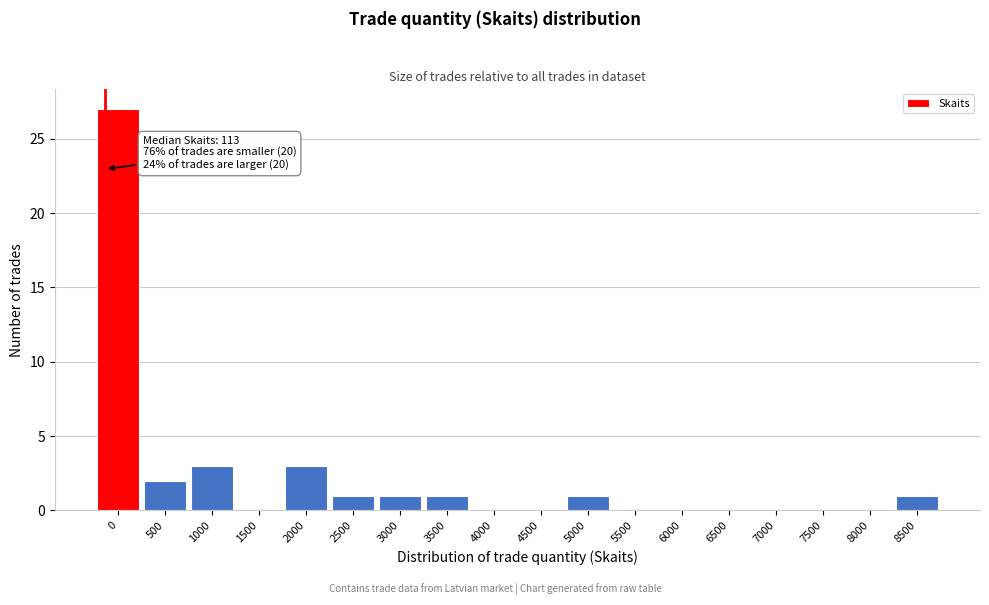

Reading left to right, transcribe all the data shown in this chart.

0=27	500=2	1000=3	1500=0	2000=3	2500=1	3000=1	3500=1	4000=0	4500=0	5000=1	5500=0	6000=0	6500=0	7000=0	7500=0	8000=0	8500=1